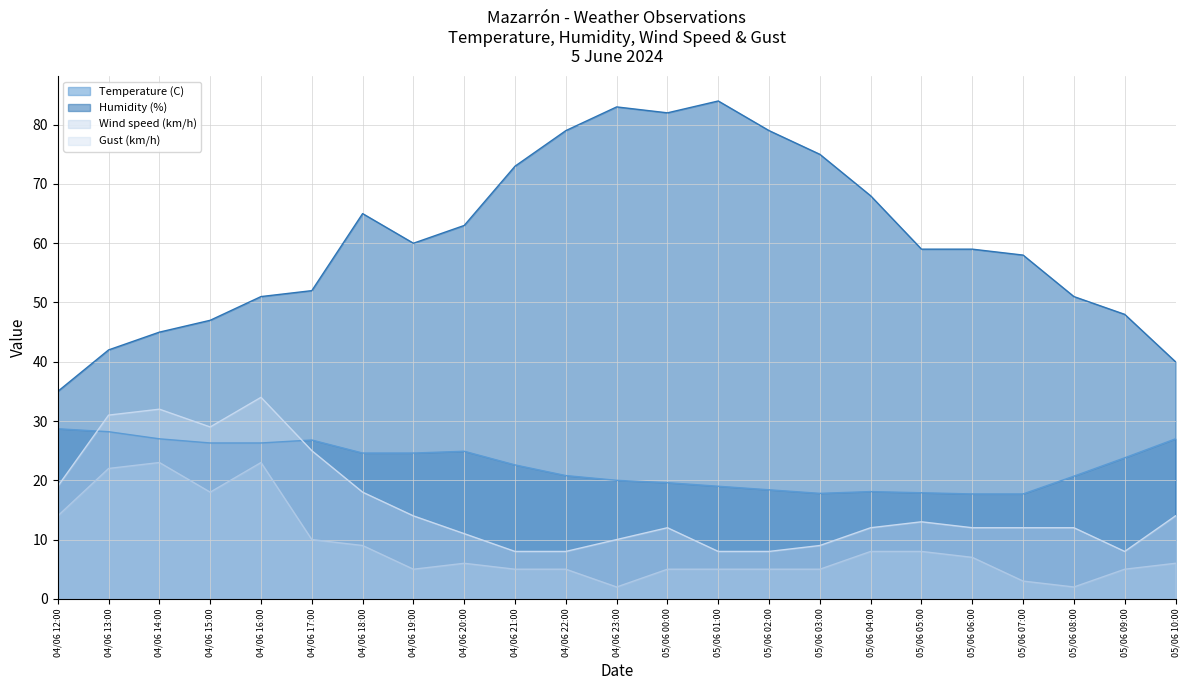

What is the total value across all series at 04/06 21:00?

108.6